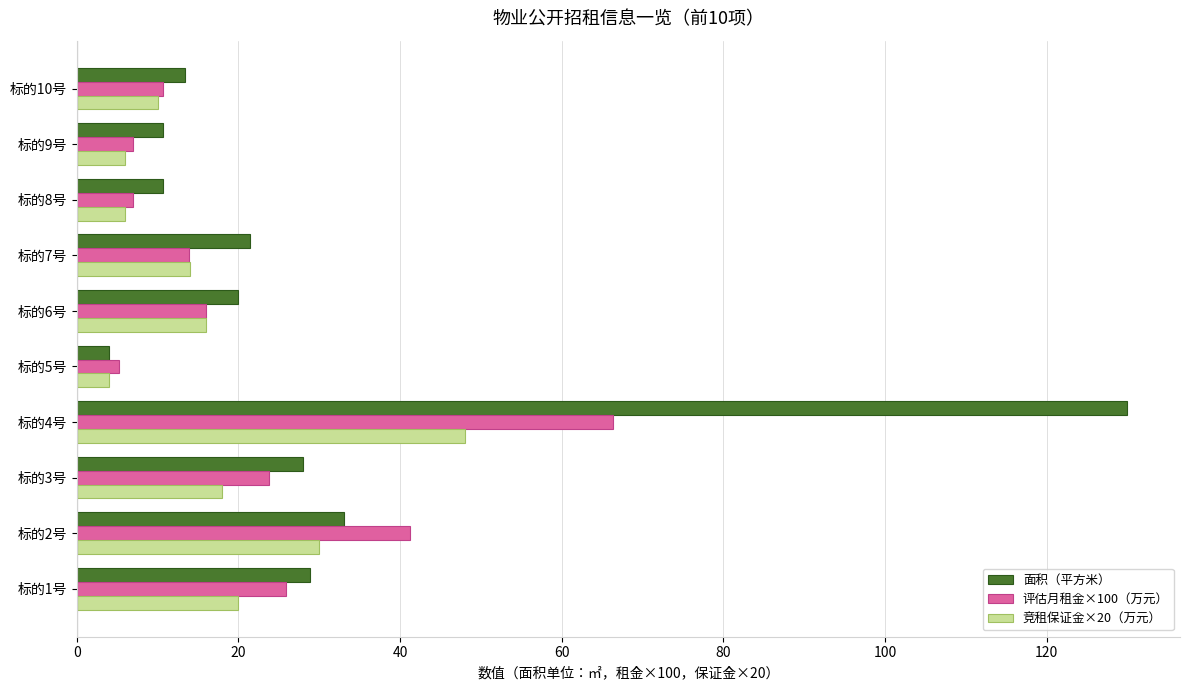

What is the minimum value shown in the chart?

4.0